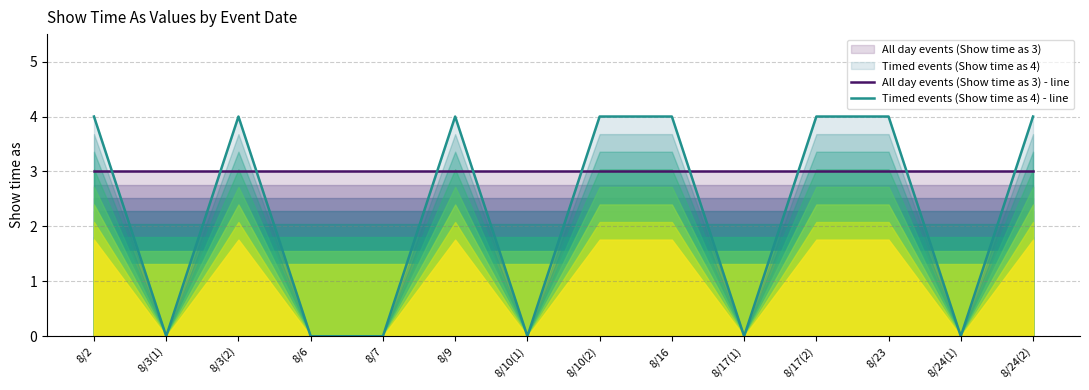

Rank the series at 8/10(2) from lowest to highest value.

All day events (Show time as 3) - line, Timed events (Show time as 4) - line